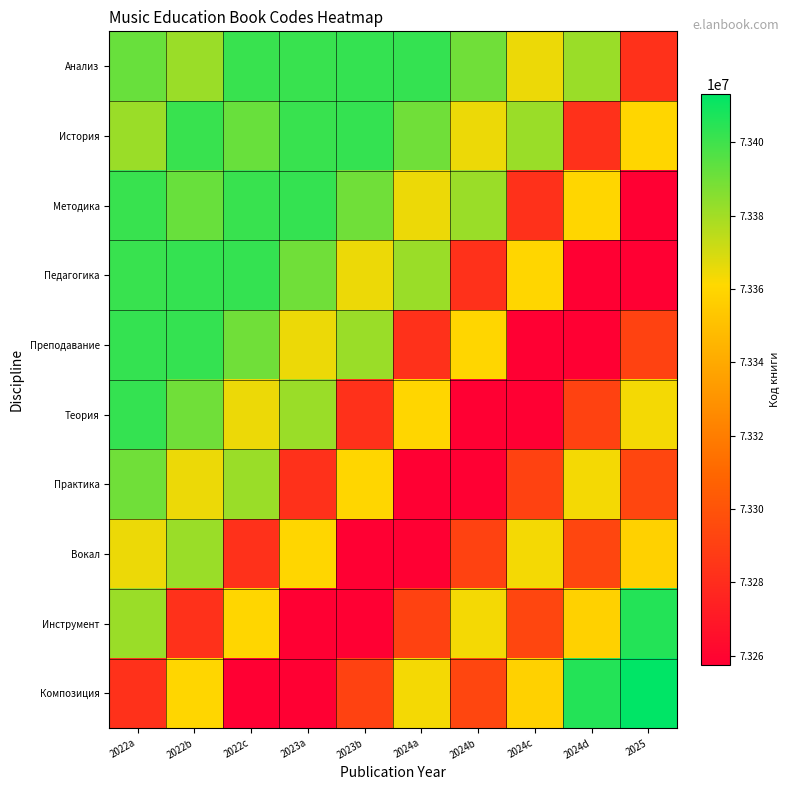

Reading left to right, transcribe all the data shown in this chart.

Анализ: 2022a=73391632	2022b=73381502	2022c=73401460	2023a=73401518	2023b=73402397	2024a=73402222	2024b=73390118	2024c=73364837	2024d=73381576	2025=73282823
История: 2022a=73381502	2022b=73401460	2022c=73391632	2023a=73401518	2023b=73402222	2024a=73390118	2024b=73364837	2024c=73381576	2024d=73282823	2025=73360379
Методика: 2022a=73401460	2022b=73391632	2022c=73401518	2023a=73402397	2023b=73390118	2024a=73364837	2024b=73381576	2024c=73282823	2024d=73360379	2025=73257324
Педагогика: 2022a=73401518	2022b=73402397	2022c=73402222	2023a=73390118	2023b=73364837	2024a=73381576	2024b=73282823	2024c=73360379	2024d=73257324	2025=73257327
Преподавание: 2022a=73402397	2022b=73402222	2022c=73390118	2023a=73364837	2023b=73381576	2024a=73282823	2024b=73360379	2024c=73257324	2024d=73257327	2025=73291278
Теория: 2022a=73402222	2022b=73390118	2022c=73364837	2023a=73381576	2023b=73282823	2024a=73360379	2024b=73257324	2024c=73257327	2024d=73291278	2025=73363322
Практика: 2022a=73390118	2022b=73364837	2022c=73381576	2023a=73282823	2023b=73360379	2024a=73257324	2024b=73257327	2024c=73291278	2024d=73363322	2025=73293378
Вокал: 2022a=73364837	2022b=73381576	2022c=73282823	2023a=73360379	2023b=73257324	2024a=73257327	2024b=73291278	2024c=73363322	2024d=73293378	2025=73357964
Инструмент: 2022a=73381576	2022b=73282823	2022c=73360379	2023a=73257324	2023b=73257327	2024a=73291278	2024b=73363322	2024c=73293378	2024d=73357964	2025=73405760
Композиция: 2022a=73282823	2022b=73360379	2022c=73257324	2023a=73257327	2023b=73291278	2024a=73363322	2024b=73293378	2024c=73357964	2024d=73405760	2025=73413091